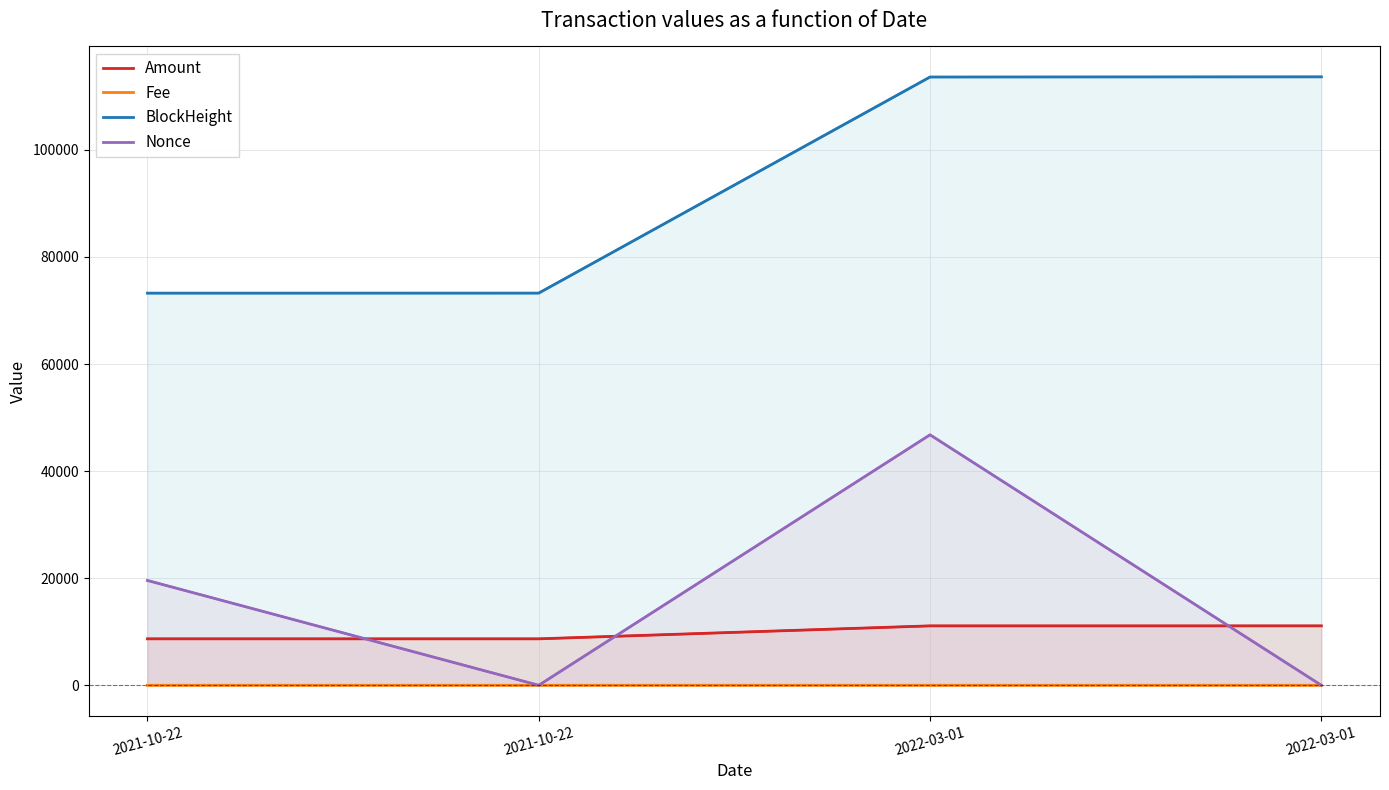

At which category is the sum across all series the highest?

2022-03-01